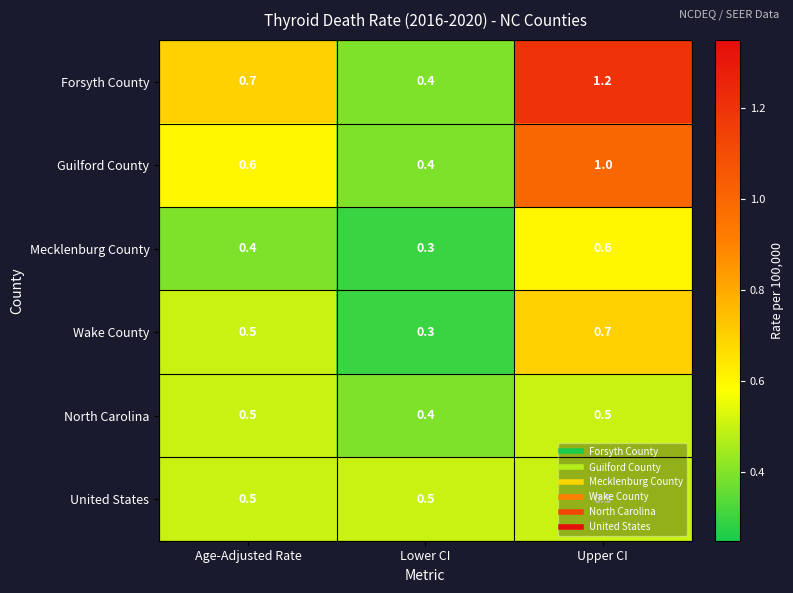

At which category is the sum across all series the highest?

Upper CI